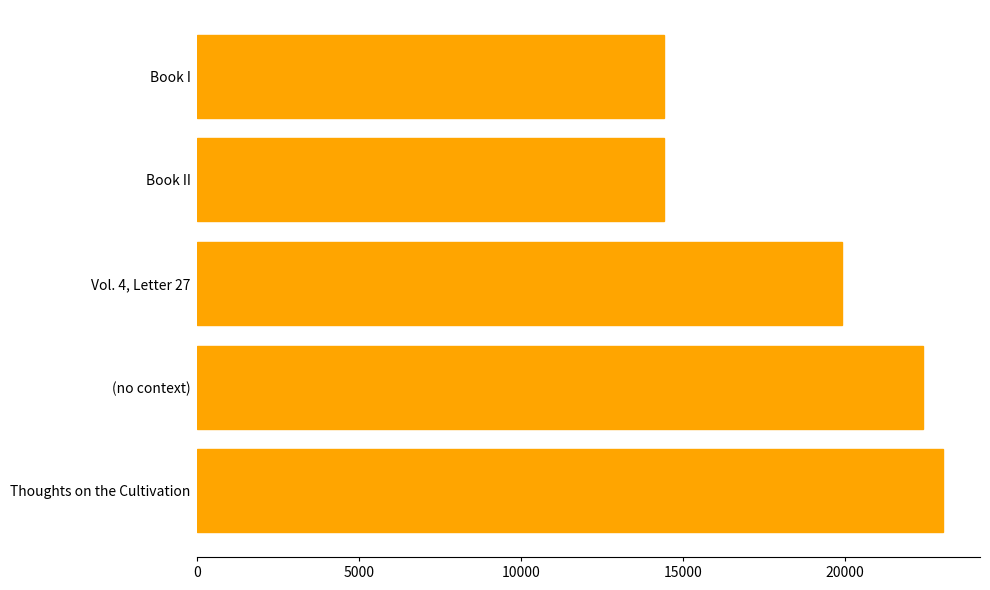

Rank the categories by value from highest to lowest.

Thoughts on the Cultivation, (no context), Vol. 4, Letter 27, Book II, Book I